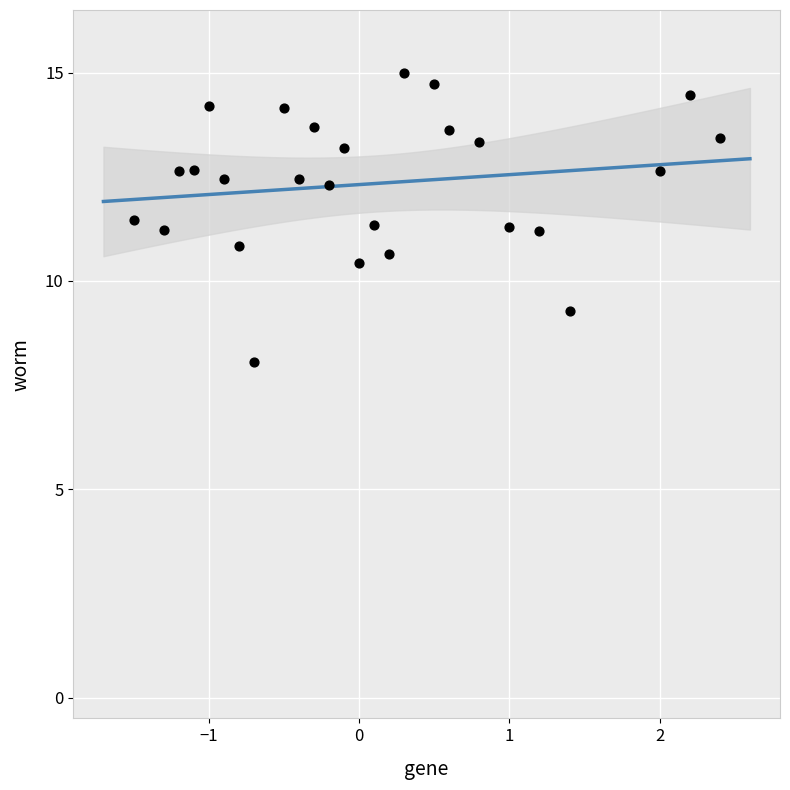

What is the range of Y values (max minus min)?

6.9